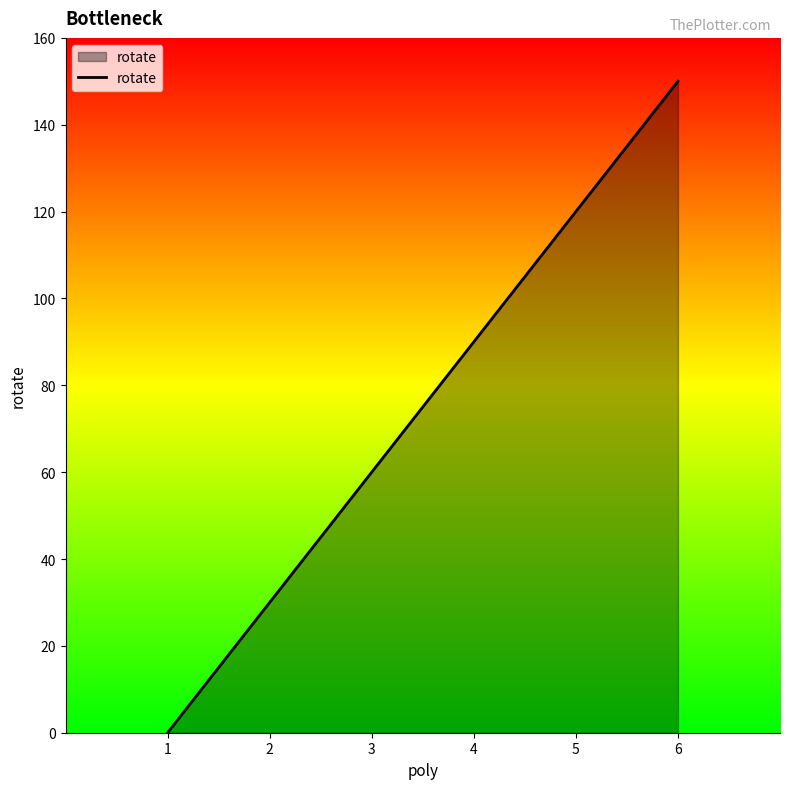

What is the sum of all values?

450